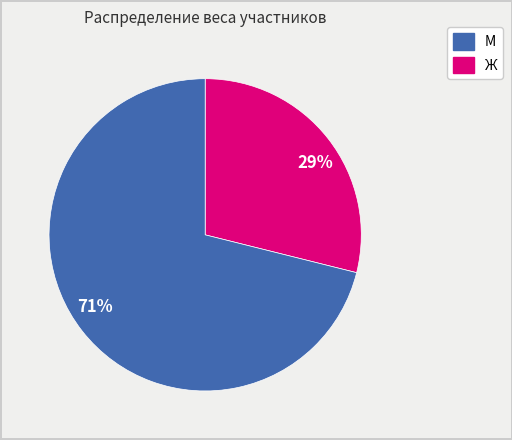

What is the ratio of the value at 29% to the value at 71%?

0.4